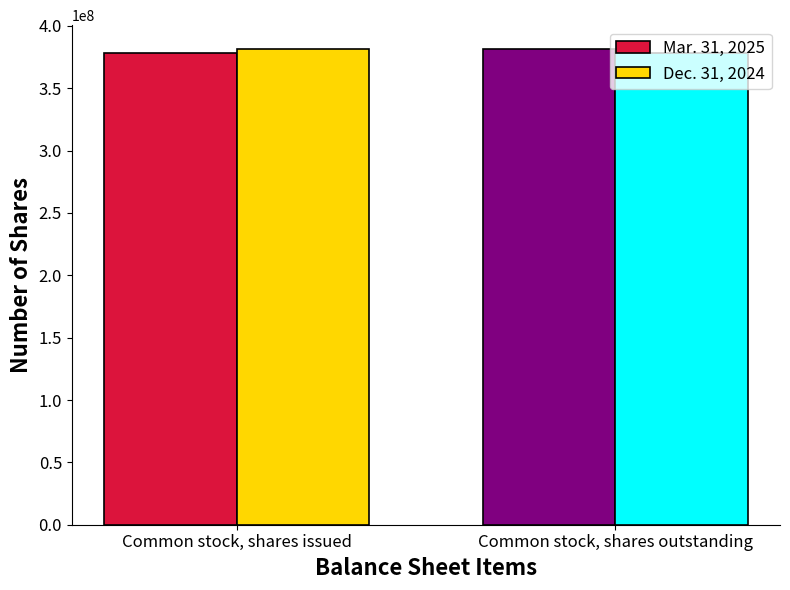

What are all the series names shown in the legend?

Mar. 31, 2025, Dec. 31, 2024